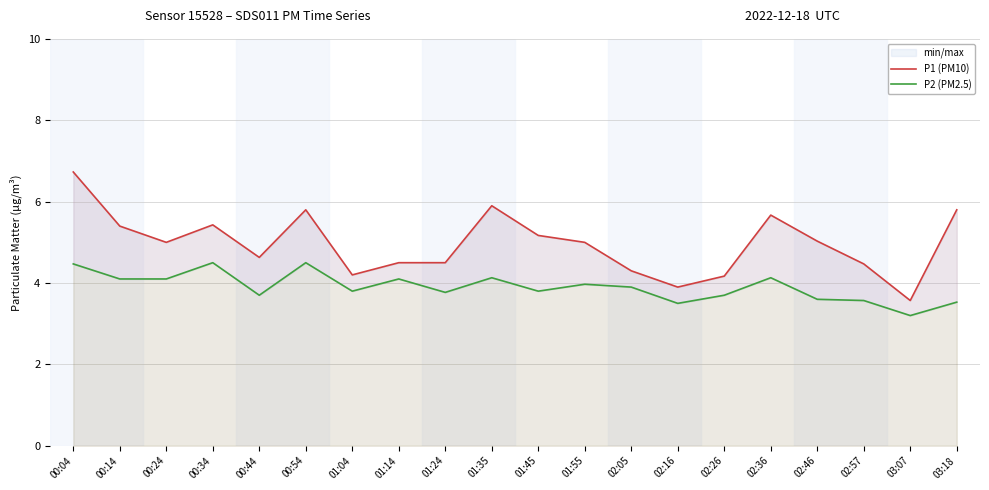

What are all the series names shown in the legend?

P1 (PM10), P2 (PM2.5)